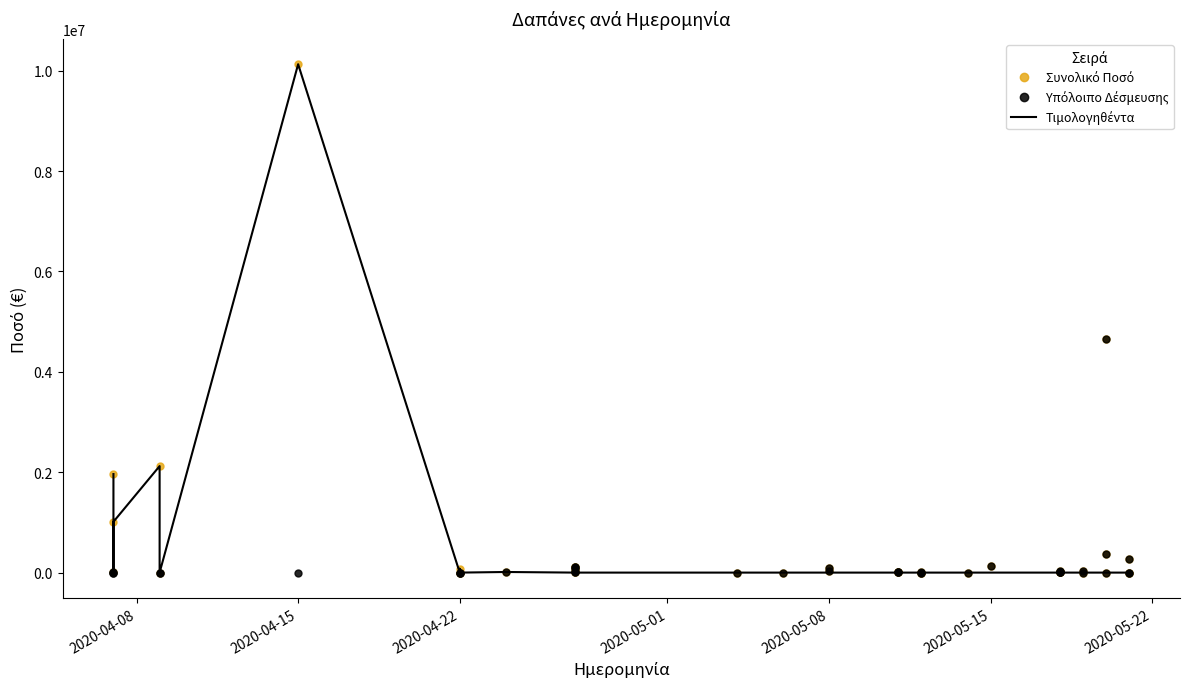

True or false: Συνολικό Ποσό and Υπόλοιπο Δέσμευσης intersect in this chart.

False